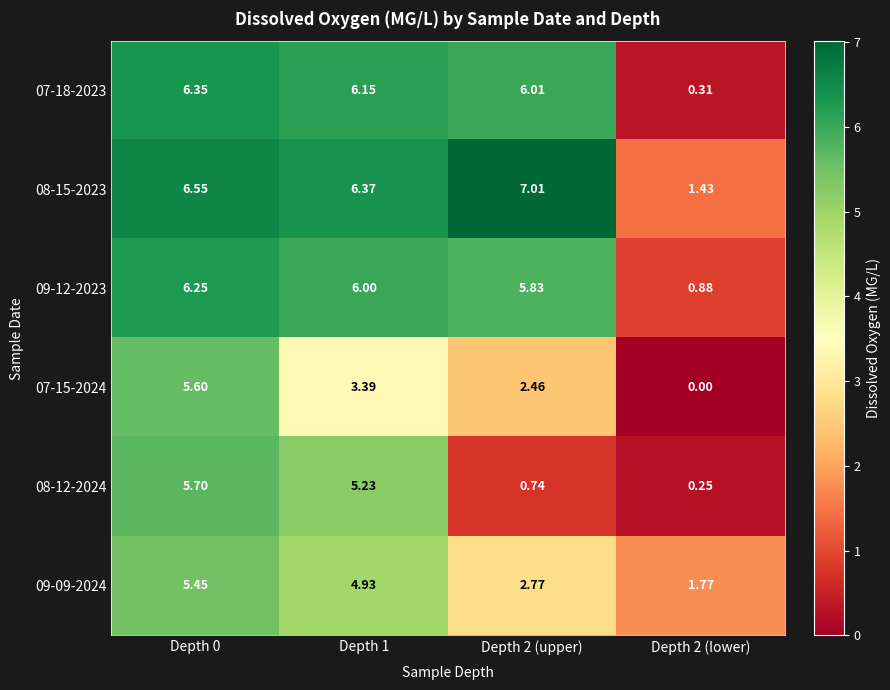

At how many categories does at least one series exceed 3?

3